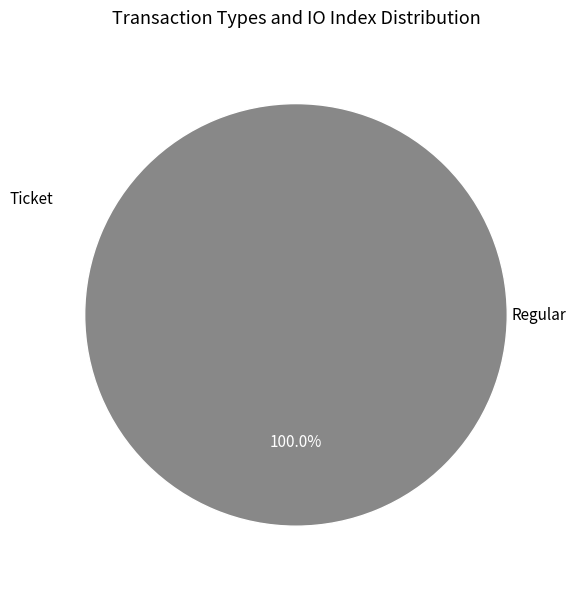

Rank the categories by value from lowest to highest.

Ticket, Regular